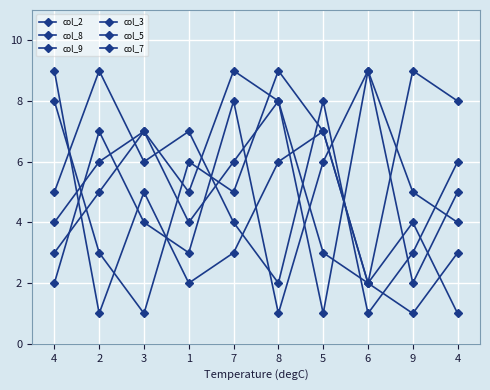

Between 4 and 1, which series saw the biggest shift?

col_2